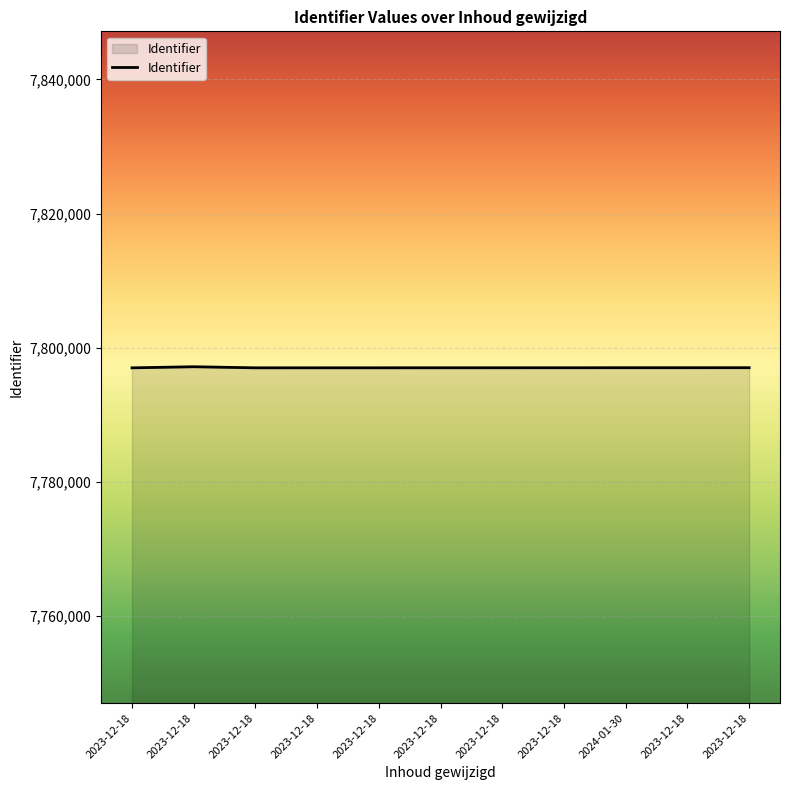

At which category does the data reach its first local peak?

2023-12-18